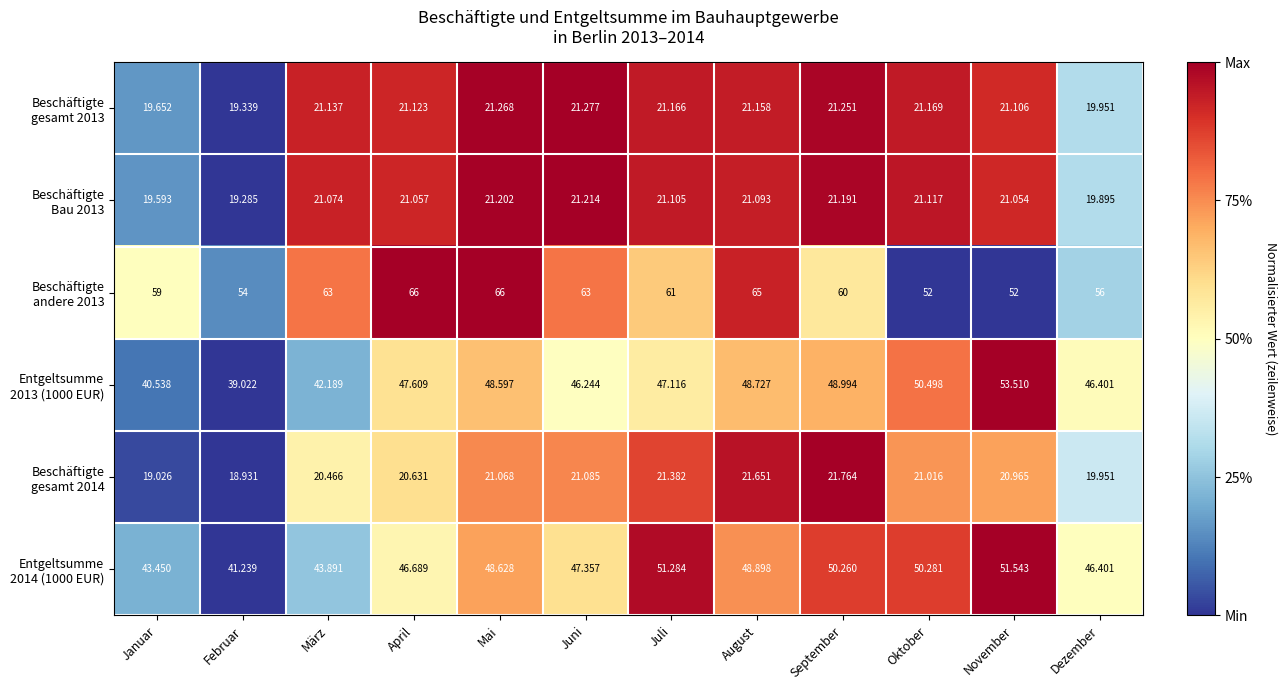

At which category is the sum across all series the highest?

Mai